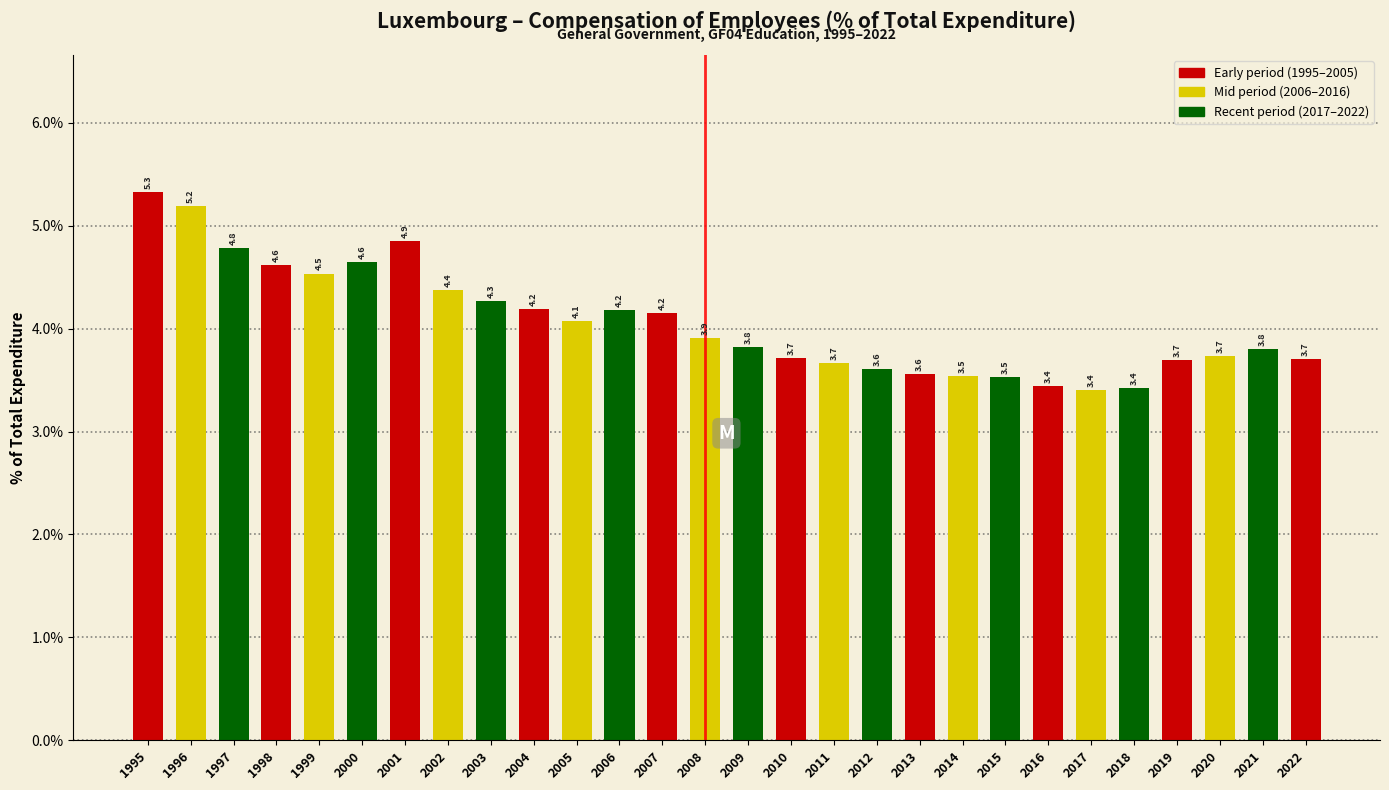

Reading left to right, transcribe all the data shown in this chart.

5.3	5.2	4.8	4.6	4.5	4.6	4.9	4.4	4.3	4.2	4.1	4.2	4.2	3.9	3.8	3.7	3.7	3.6	3.6	3.5	3.5	3.4	3.4	3.4	3.7	3.7	3.8	3.7